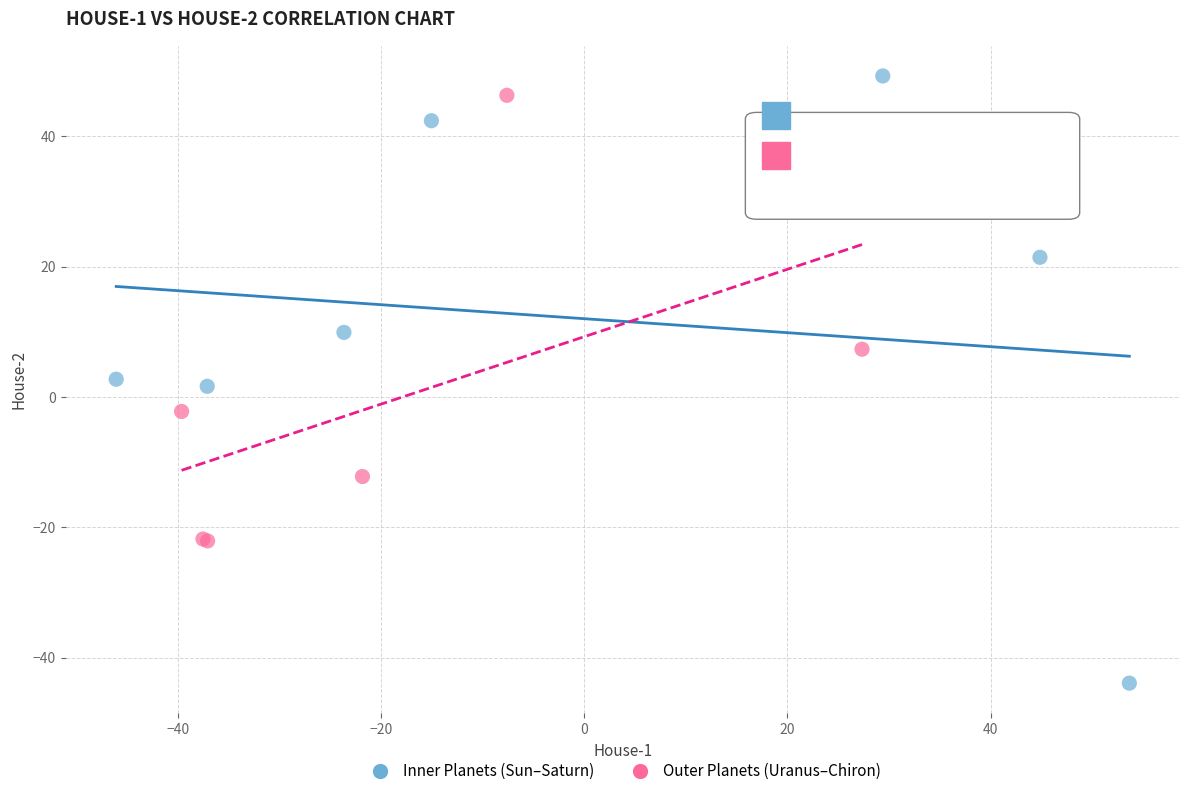

Which series has the widest spread of Y values?

Inner Planets (Sun–Saturn)